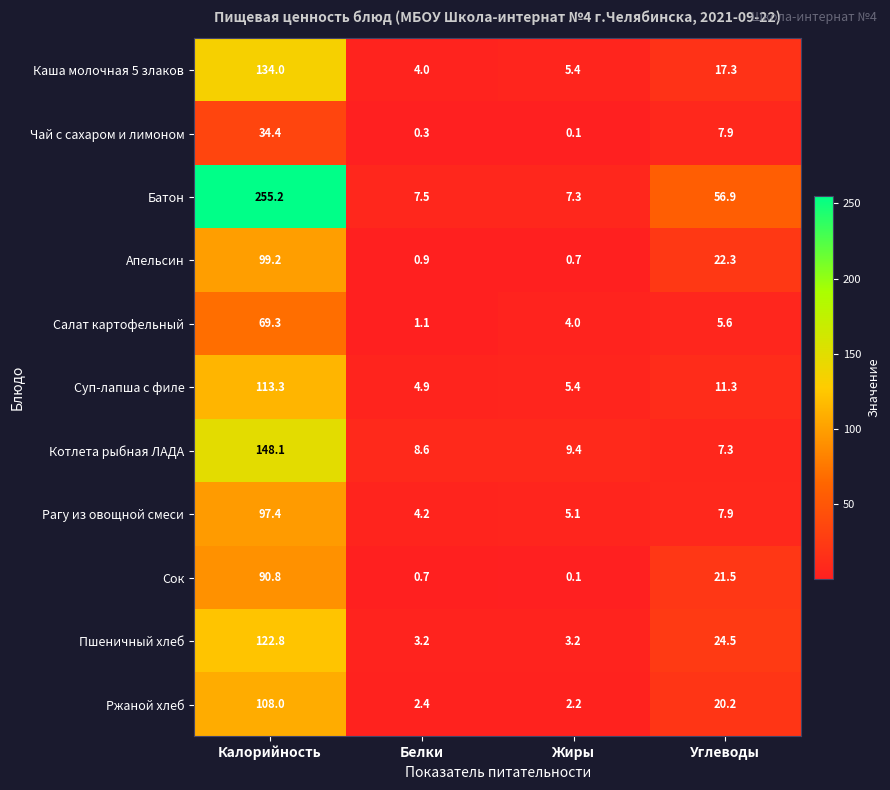

How many values in the Котлета рыбная ЛАДА series are below 9?

2